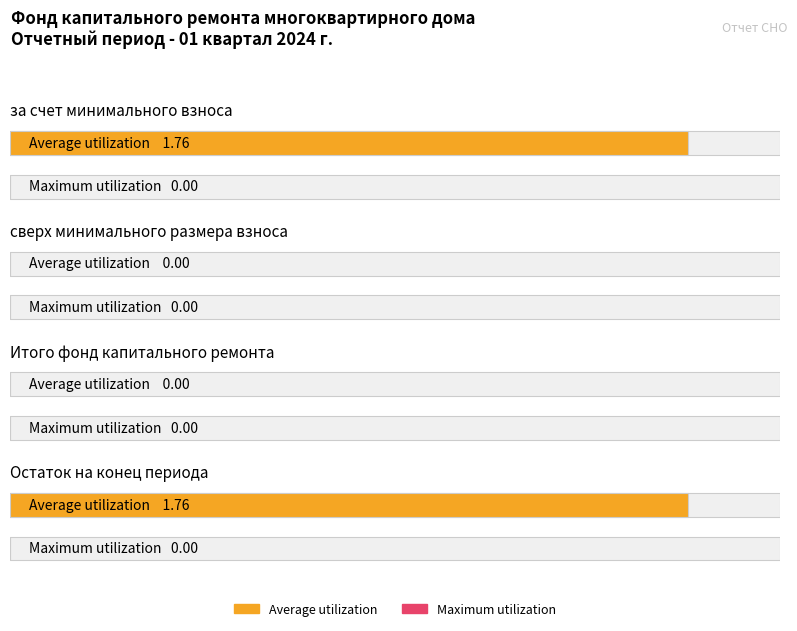

At which label is Maximum utilization closest to 0?

за счет минимального взноса